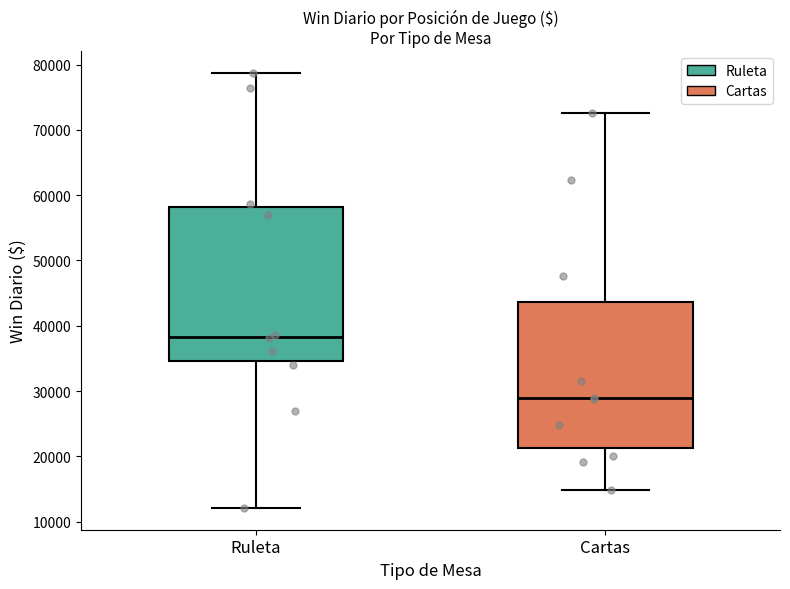

Reading left to right, transcribe this box plot: for each box, give where its median line is, the range the box spans, and where its two whiskers end, as read against the y-axis. The values are not printed on the chart, so give them approximately, as read against the axis.

Ruleta: median 38000, box 35000 to 58000, whiskers 12000 to 79000
Cartas: median 29000, box 21000 to 44000, whiskers 15000 to 73000